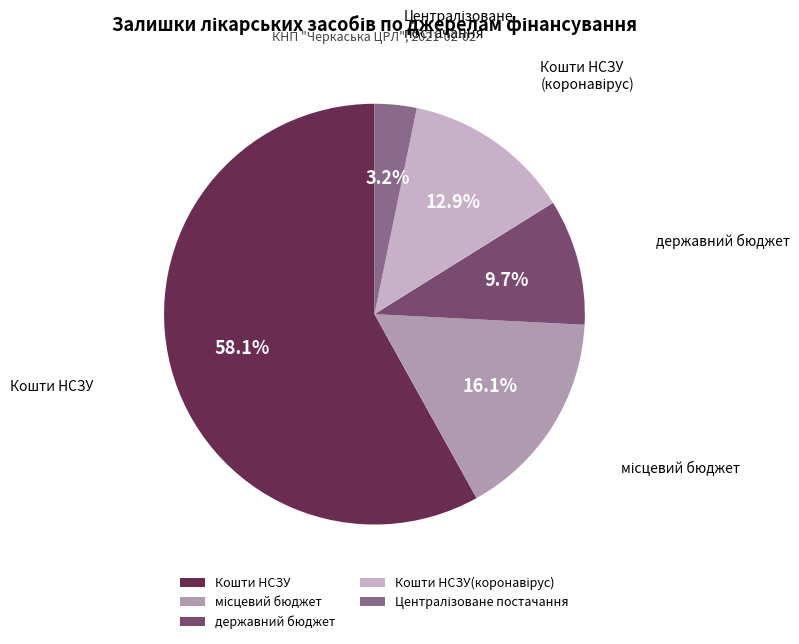

Does державний бюджет represent more than half of the total?

No